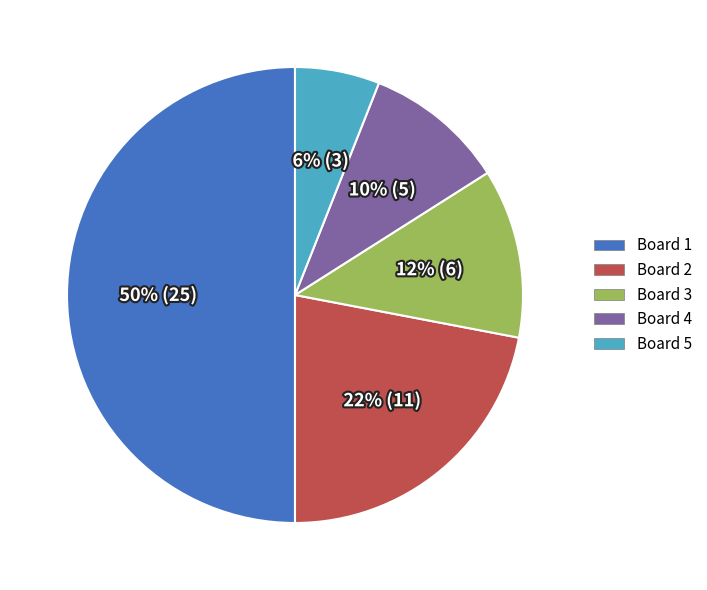

Which category has the biggest portion of the pie?

Board 1